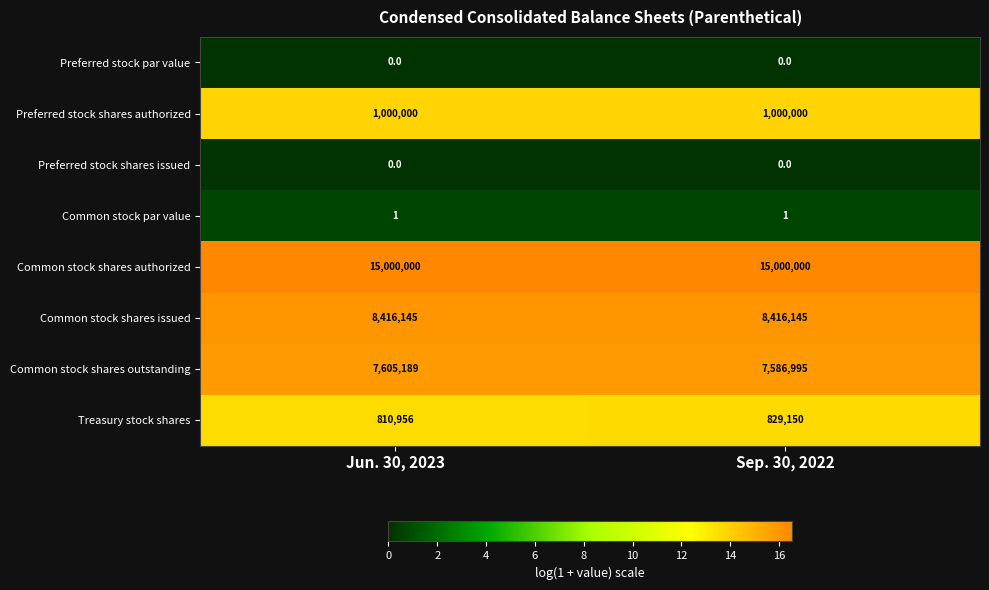

What is the average value of the Common stock shares authorized series?

15000000